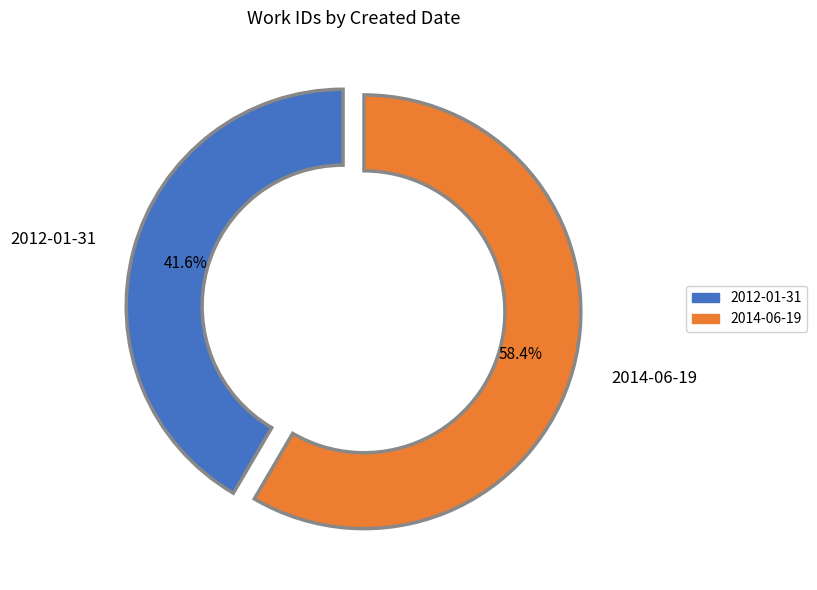

Does 2014-06-19 represent more than half of the total?

Yes